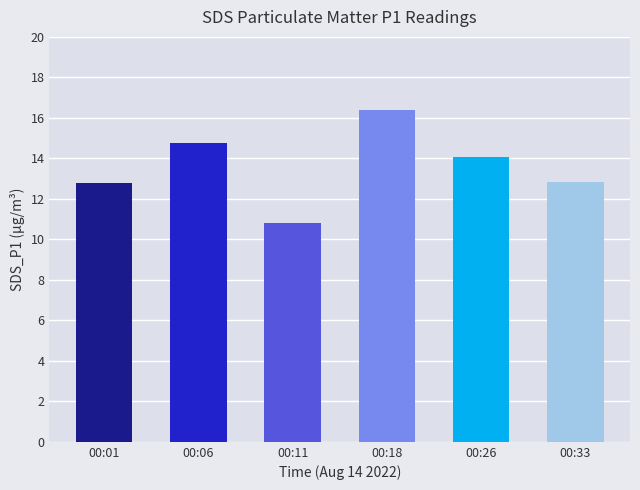

True or false: the data shows 25.6 at 00:06.

False